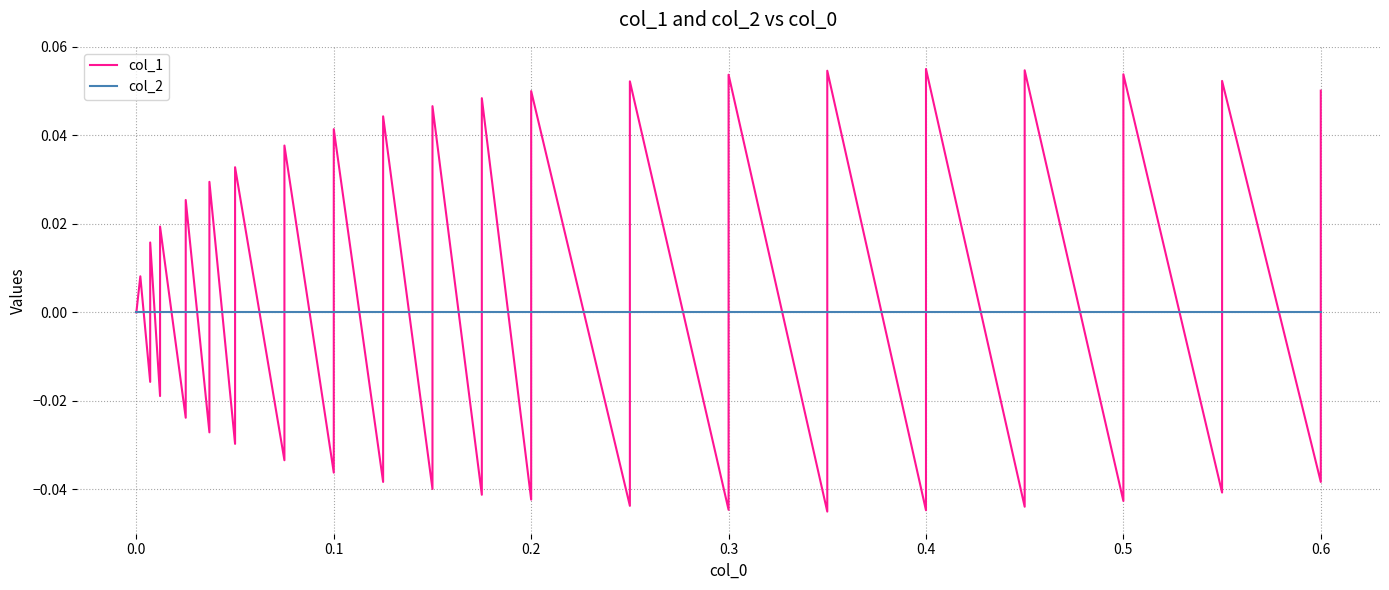

How many data points in col_1 are above 0?

20